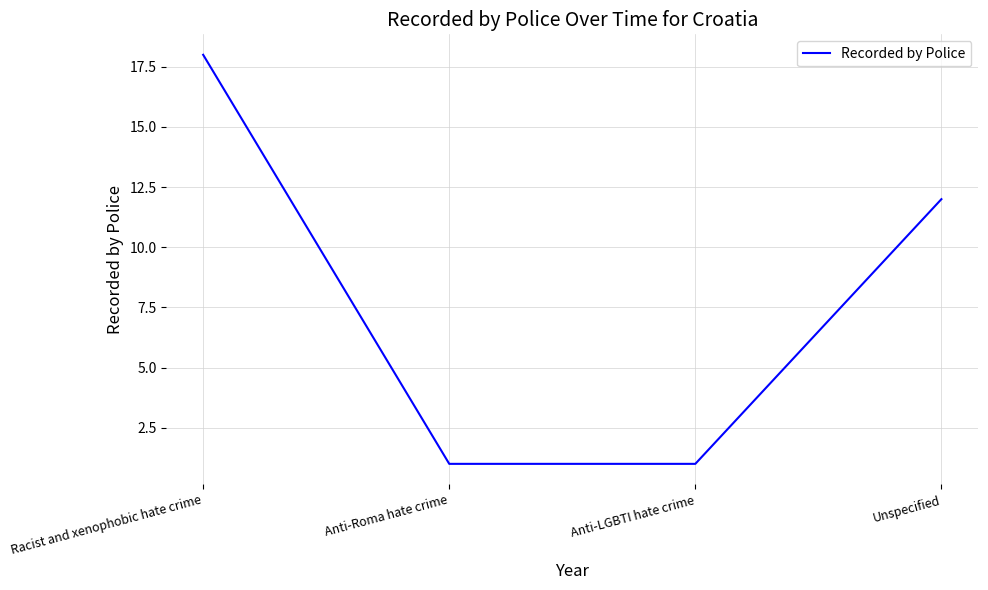

What is the maximum value shown in the chart?

18